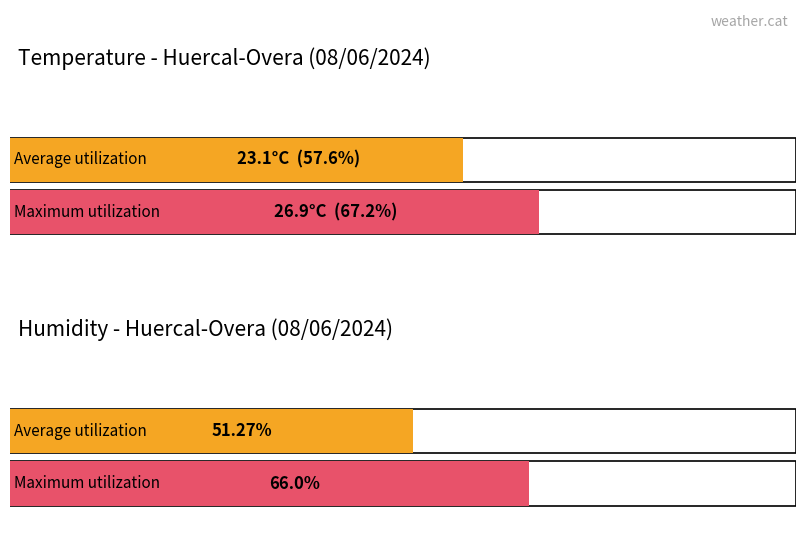

True or false: Humidity (%) has a value of 12.6 at 13:00.

False